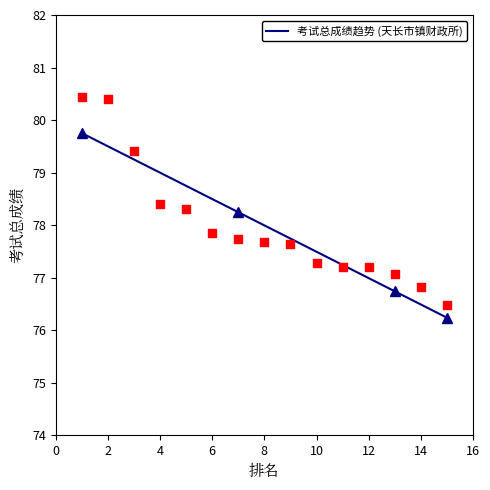

Which has a higher value, 2 or 5?

2